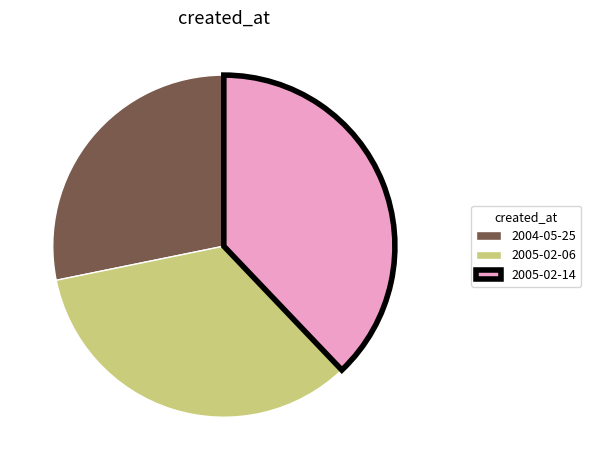

How many slices are in this pie chart?

3